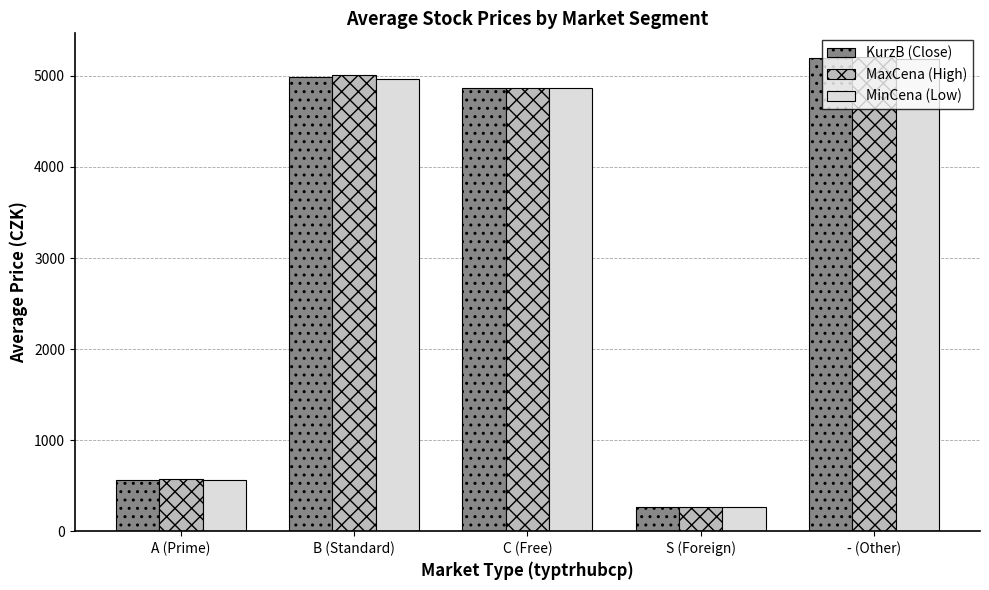

How many data points in MaxCena (High) are less than 4861?

2